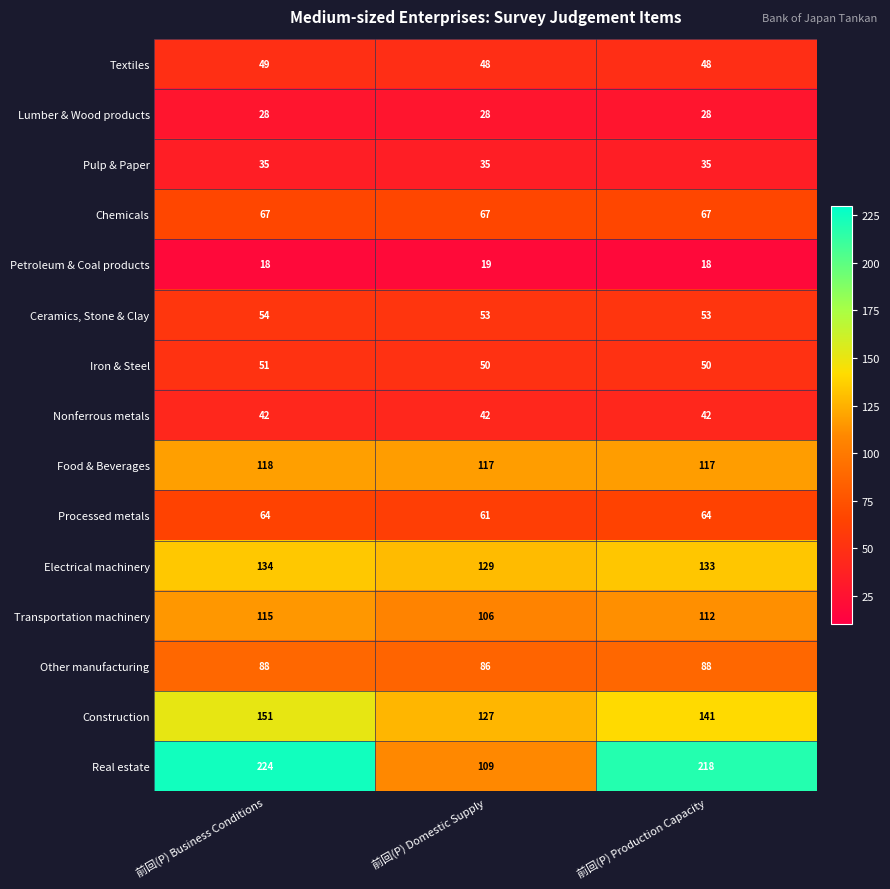

What is the sum of the Ceramics, Stone & Clay values at 前回(P) Domestic Supply and 前回(P) Production Capacity?

106